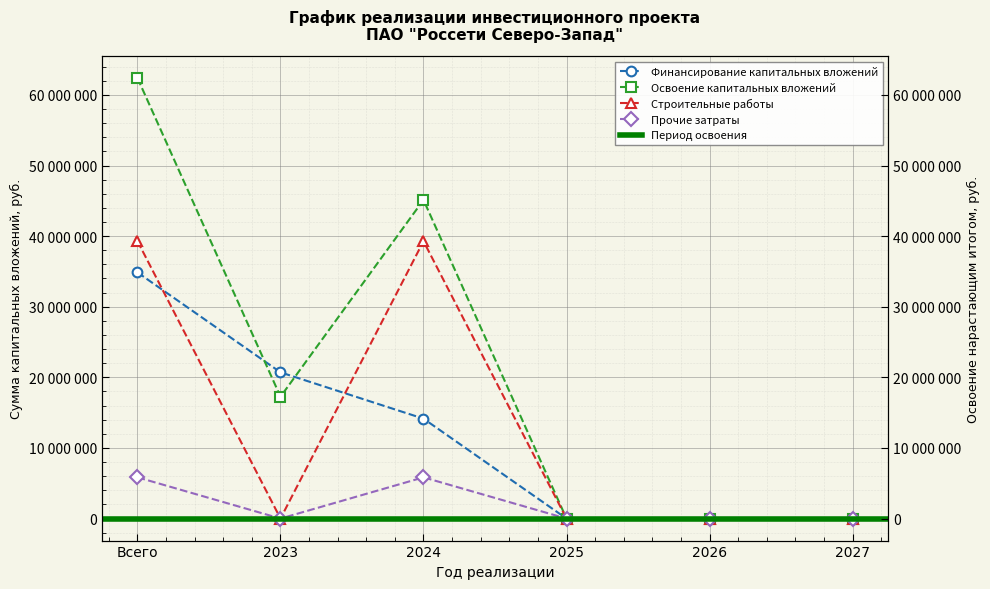

What is the difference between the Строительные работы values at 2027 and Всего?

5838825